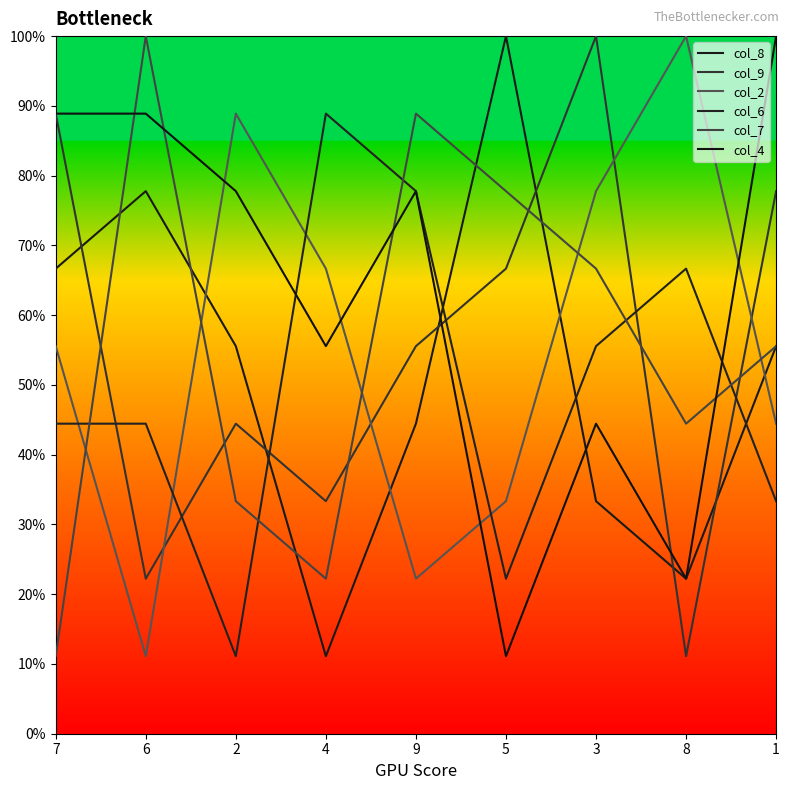

Is it true that col_9 equals 11.1 at 8?

True